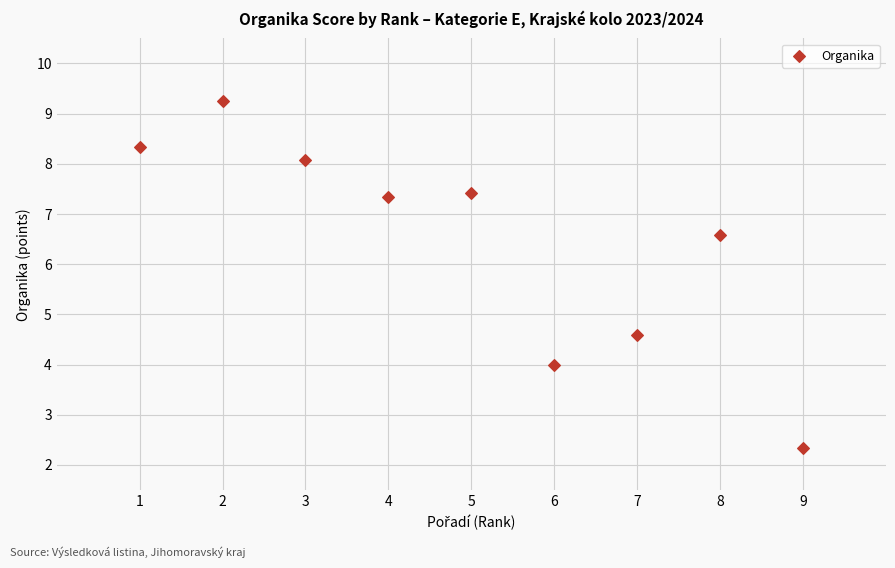

What Y value in the scatter plot is closest to 5?

4.6